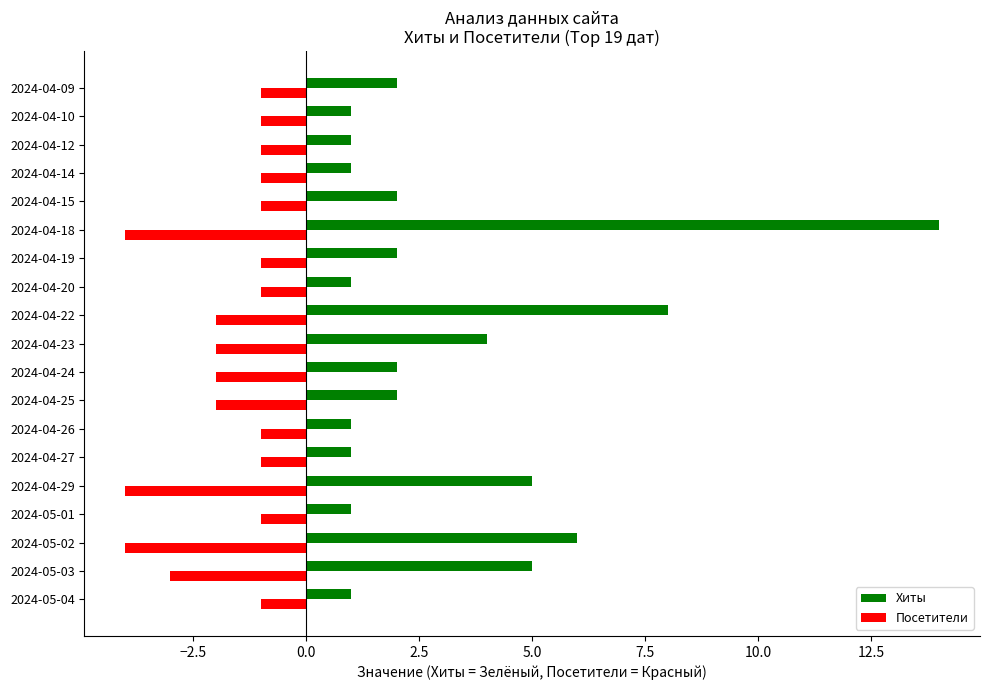

Rank the series at 2024-05-02 from highest to lowest value.

Хиты, Посетители